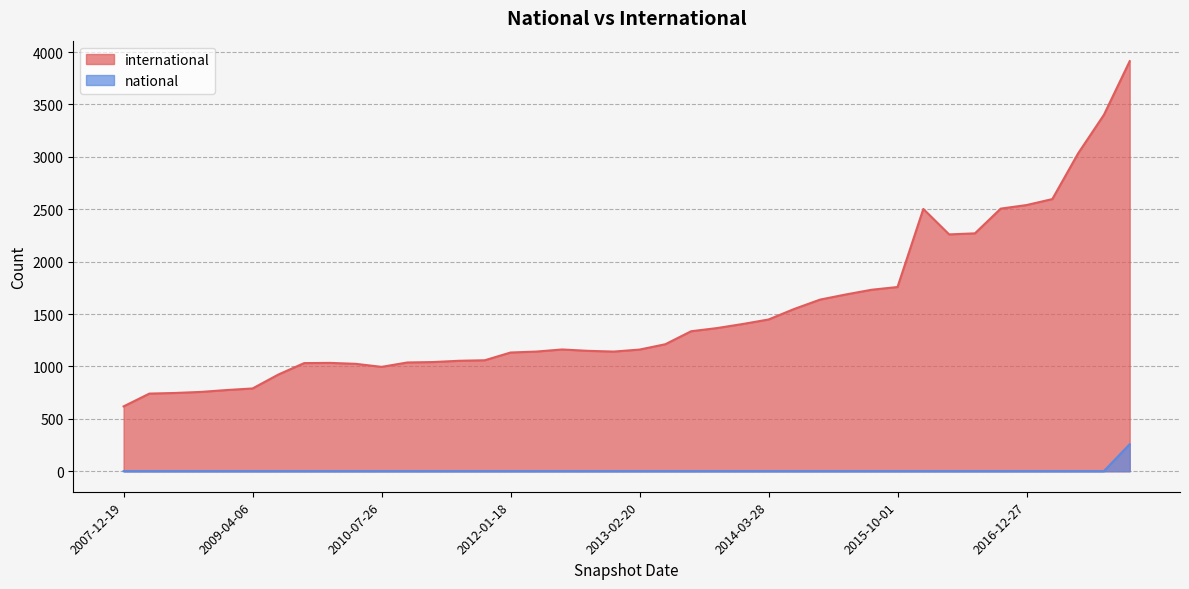

What is the label of the 23rd point from the left?

2013-07-09